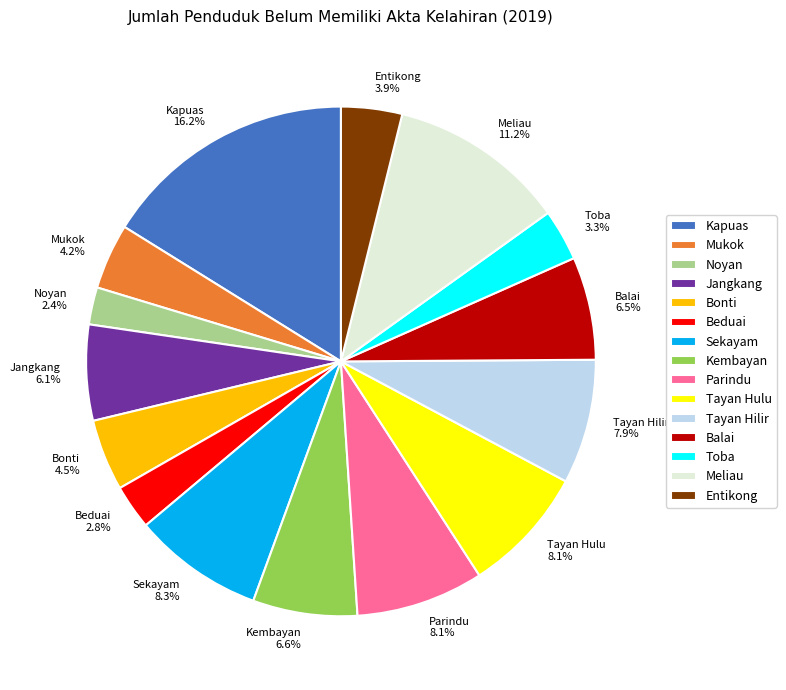

Does Toba represent more than half of the total?

No